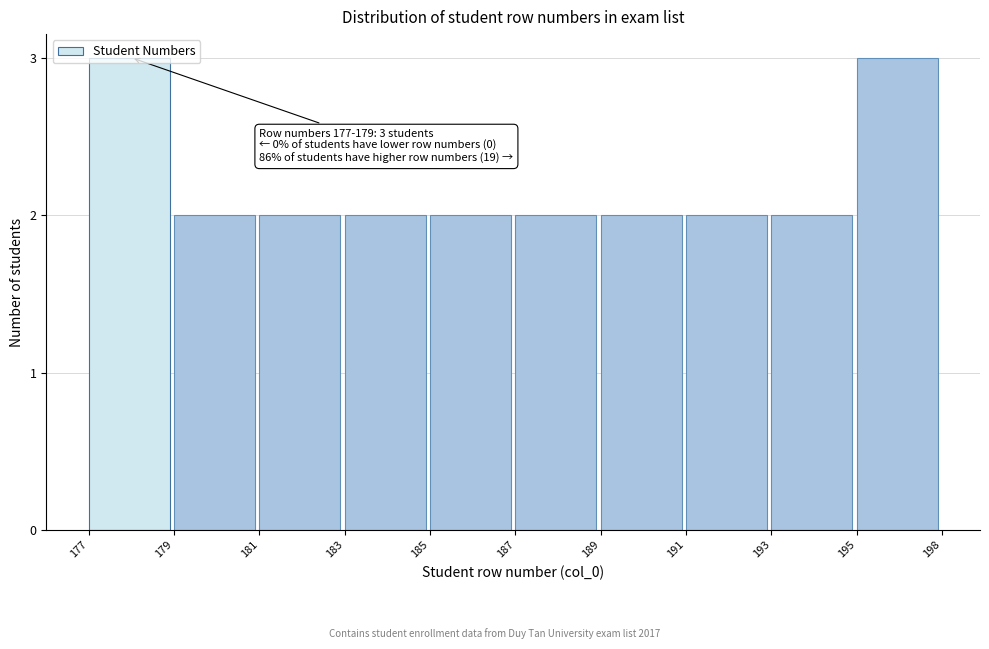

What is the ratio of the value at 177 to the value at 179?

1.5